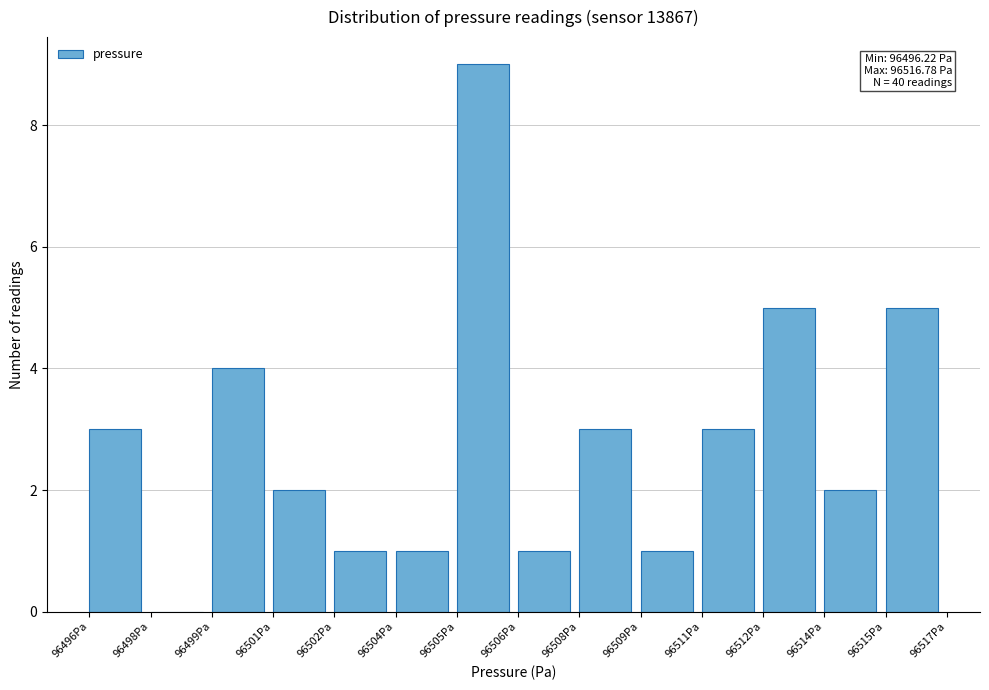

Reading left to right, list all the values displayed in this chart.

96496Pa=3	96498Pa=0	96499Pa=4	96501Pa=2	96502Pa=1	96504Pa=1	96505Pa=9	96506Pa=1	96508Pa=3	96509Pa=1	96511Pa=3	96512Pa=5	96514Pa=2	96515Pa=5